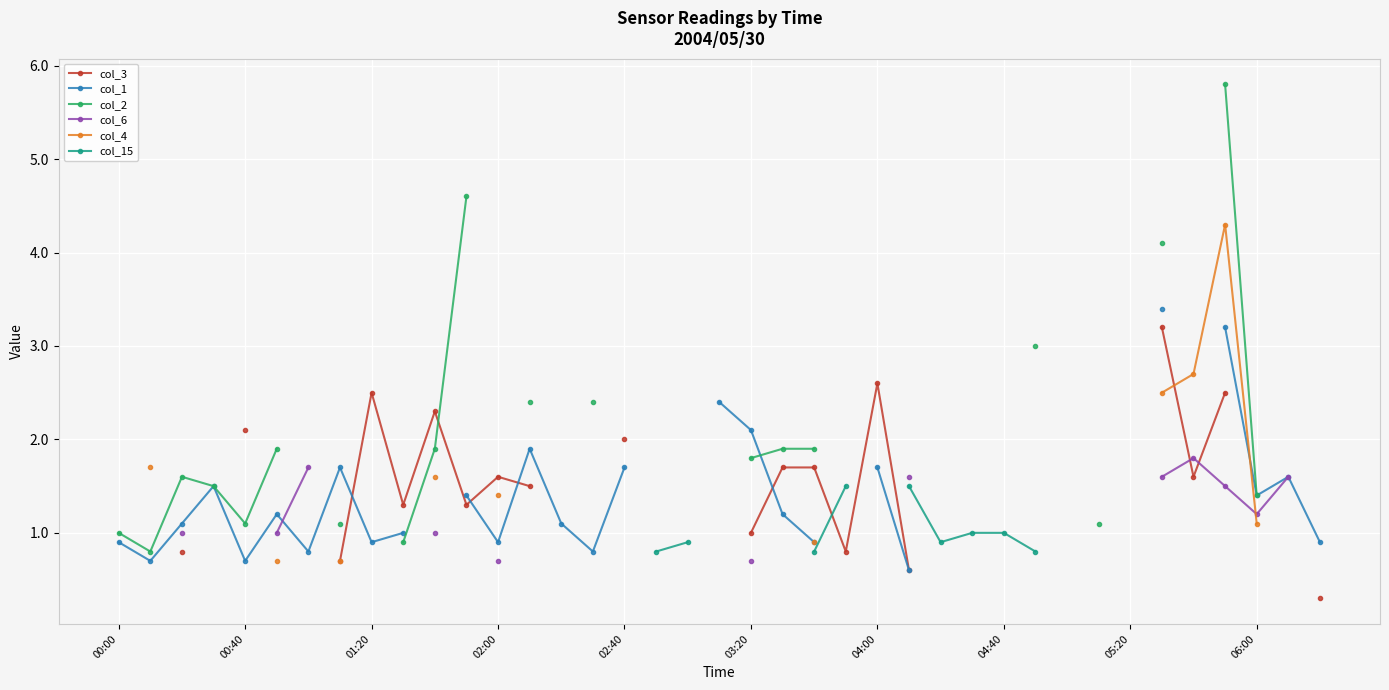

What is the smallest value displayed?

0.3